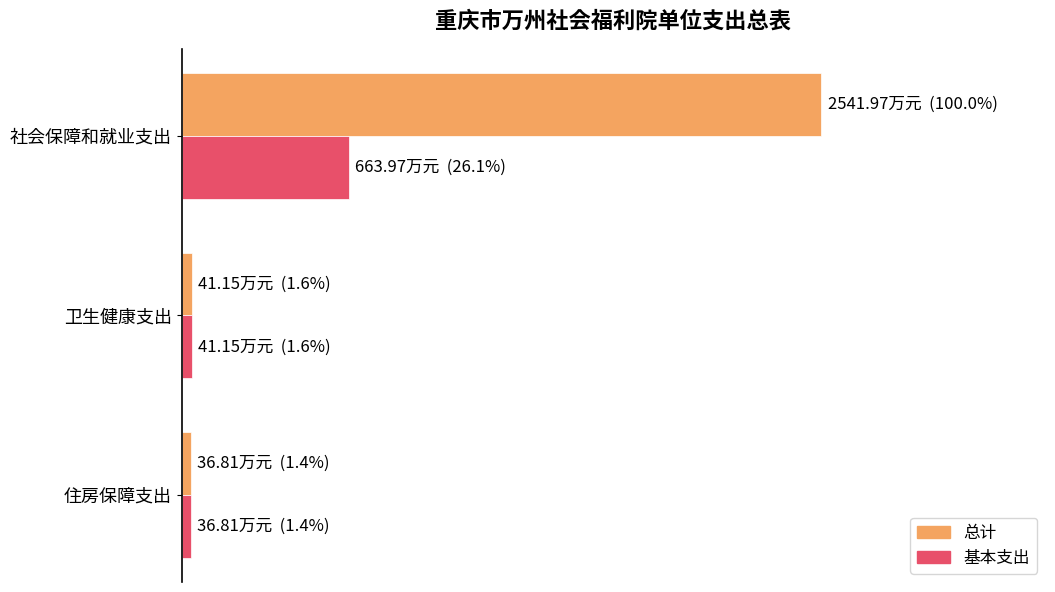

Reading left to right, what are all the values shown in this chart?

总计: 2542.0	41.1	36.8
基本支出: 664.0	41.1	36.8